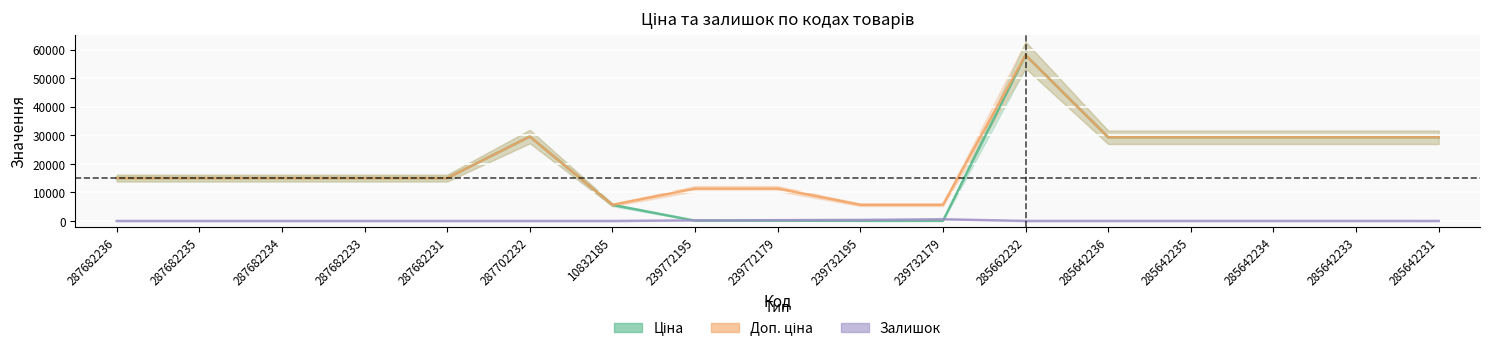

What is the label of the 14th point from the right?

287682233